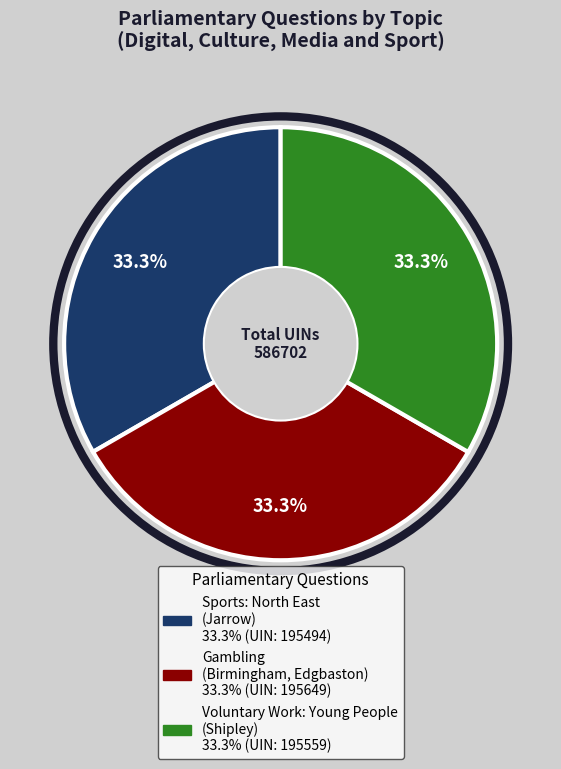

Is there a majority slice in this chart?

No